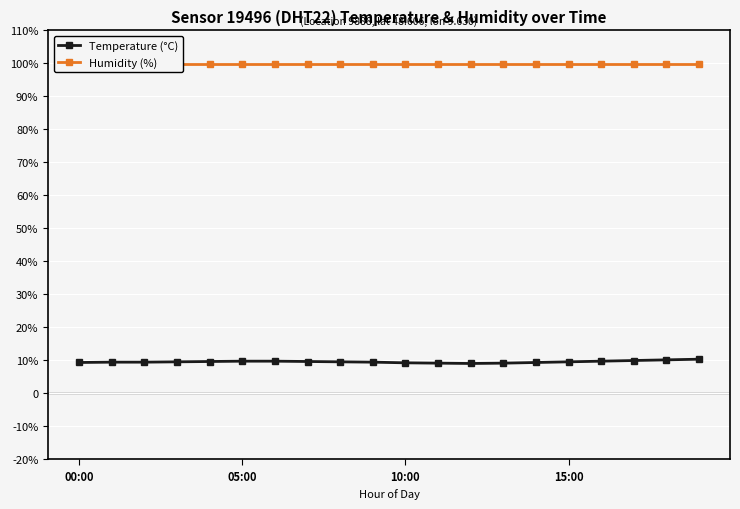

List the series in order of their peak value, highest first.

Humidity (%), Temperature (°C)